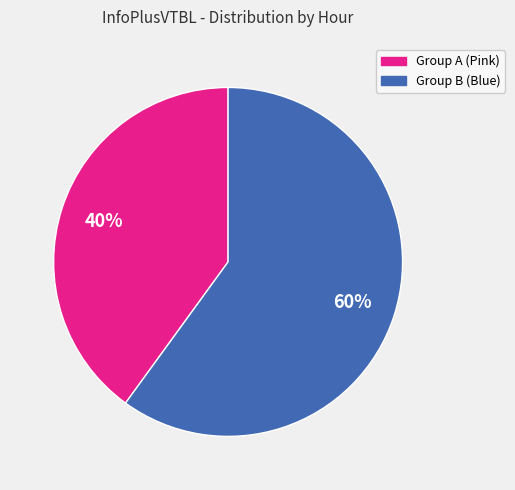

Is there any slice that represents more than half of the pie?

Yes